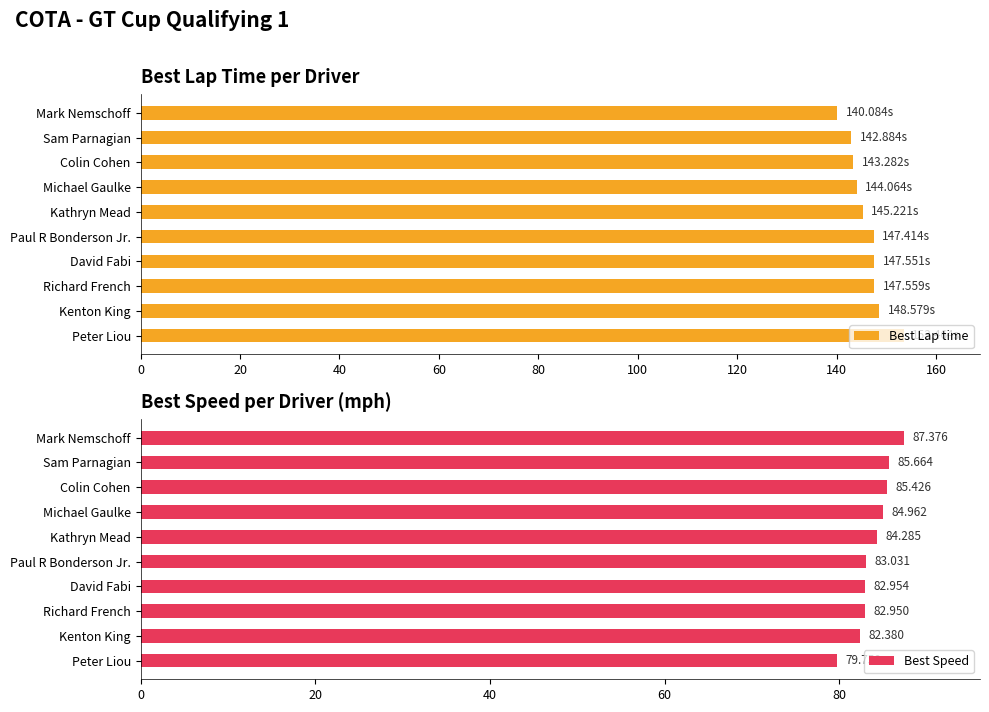

Which series has the largest total across all categories?

Best Lap time